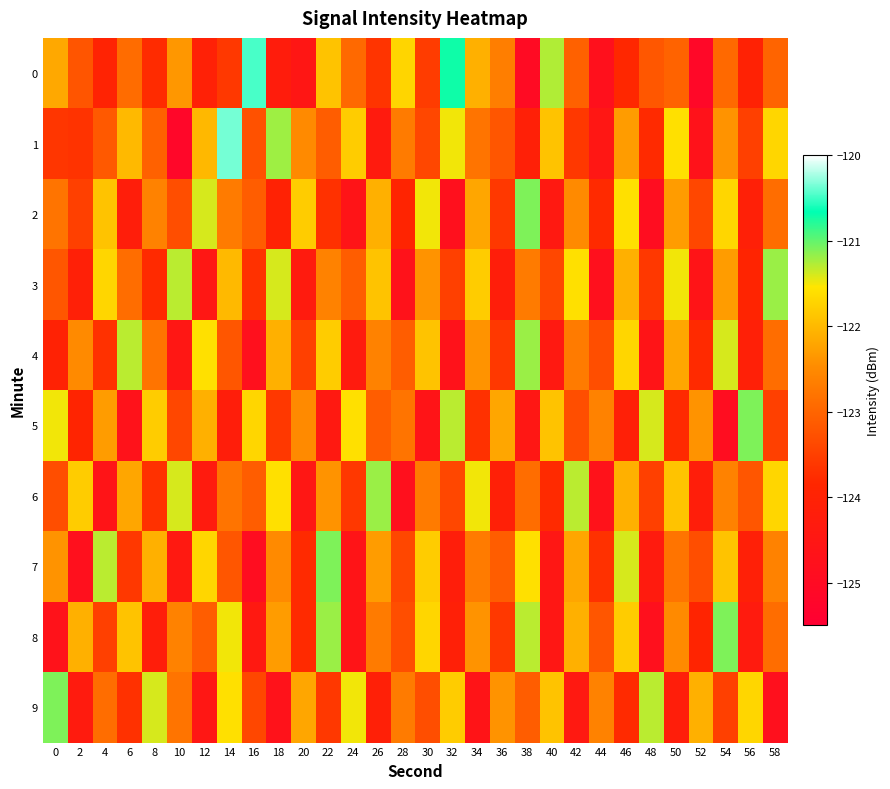

Rank the series at 54 from highest to lowest value.

8, 4, 2, 7, 3, 1, 6, 0, 9, 5